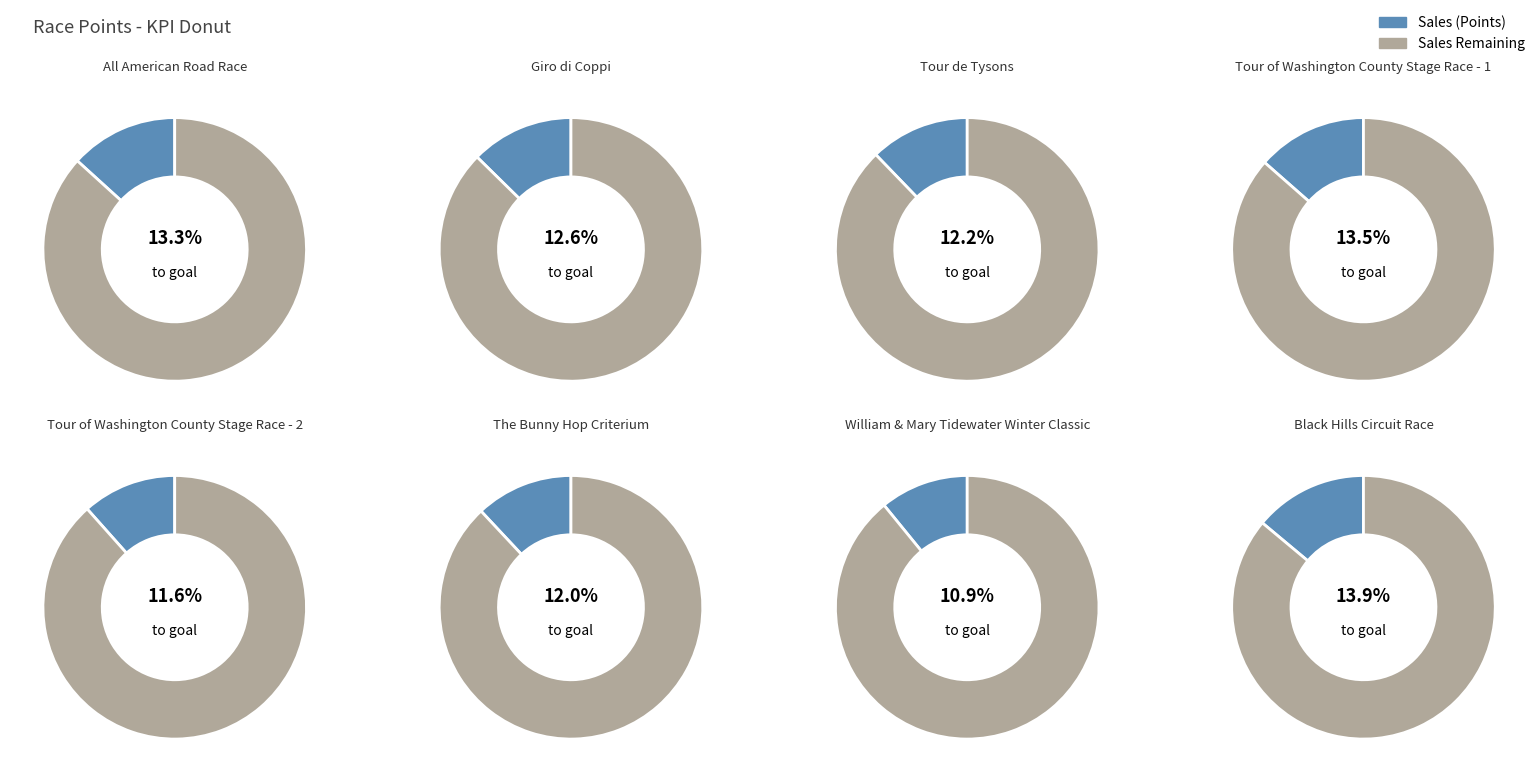

To the nearest percent, what is the difference between the largest and smallest slice percentages?

3%